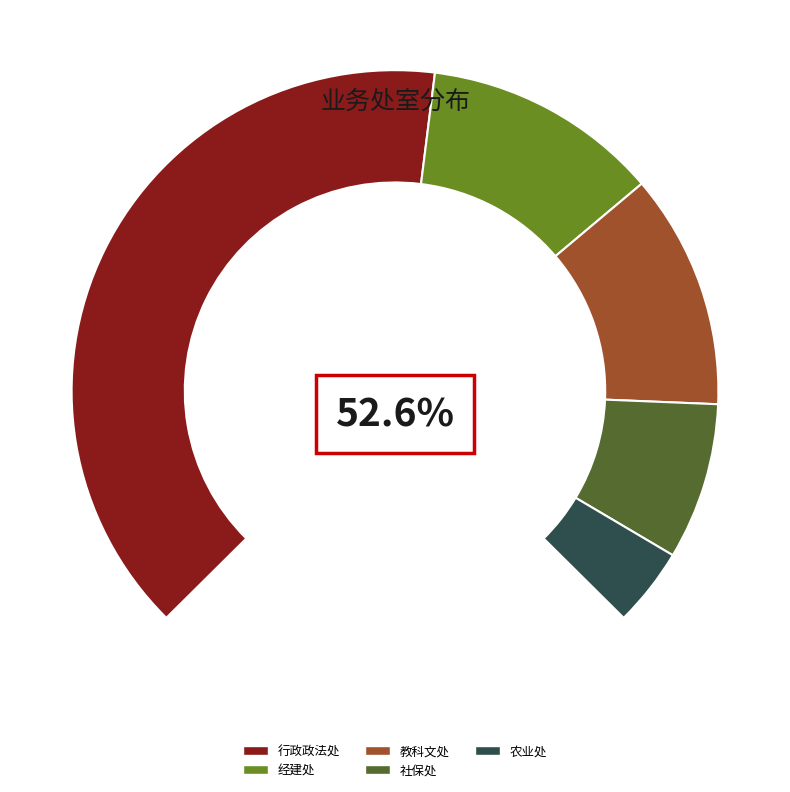

What percentage is the 教科文处 slice, to the nearest percent?

16%